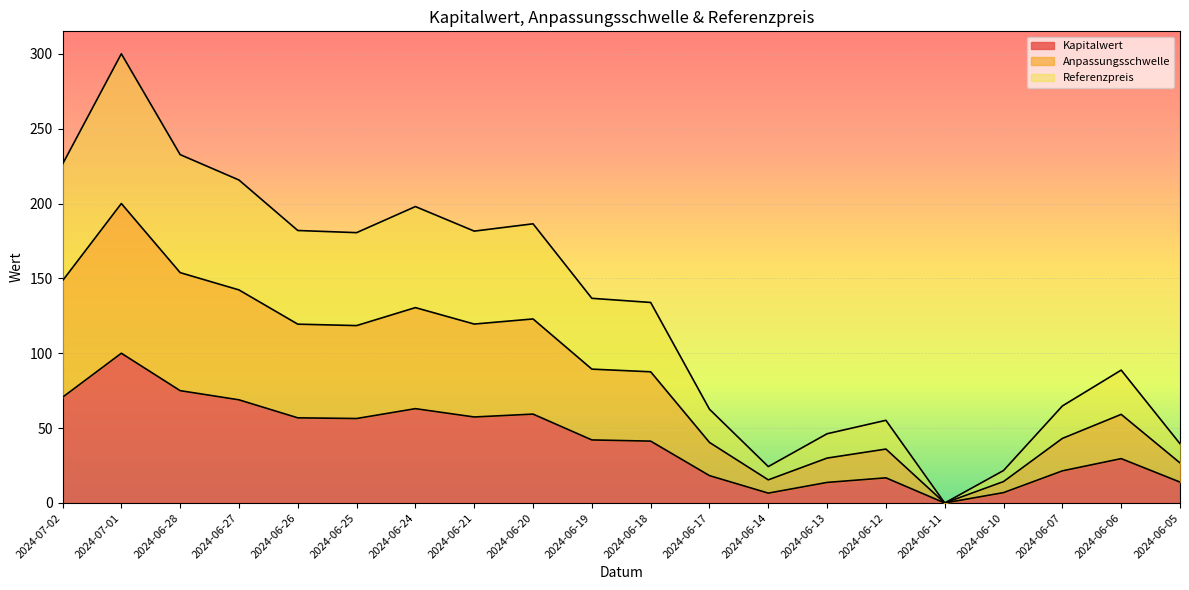

The Referenzpreis series shows 26.6 at 2024-06-06. True or false?

False